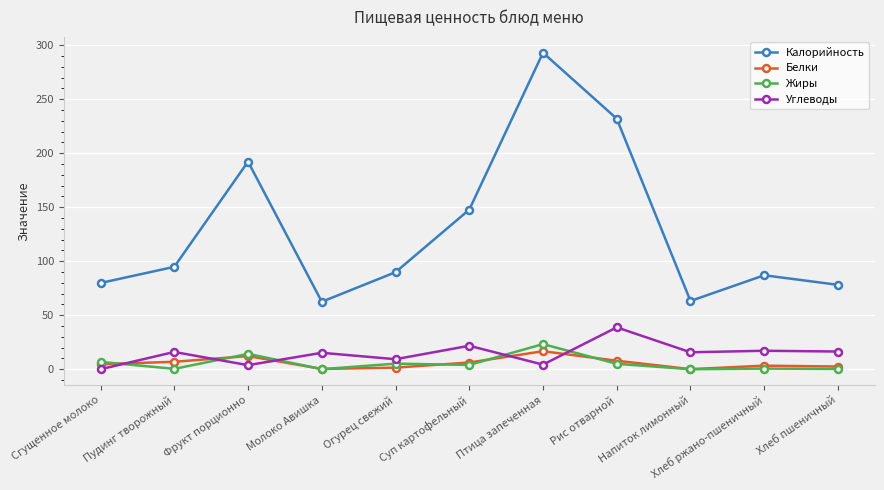

Is it true that Калорийность equals 87.0 at Хлеб ржано-пшеничный?

True